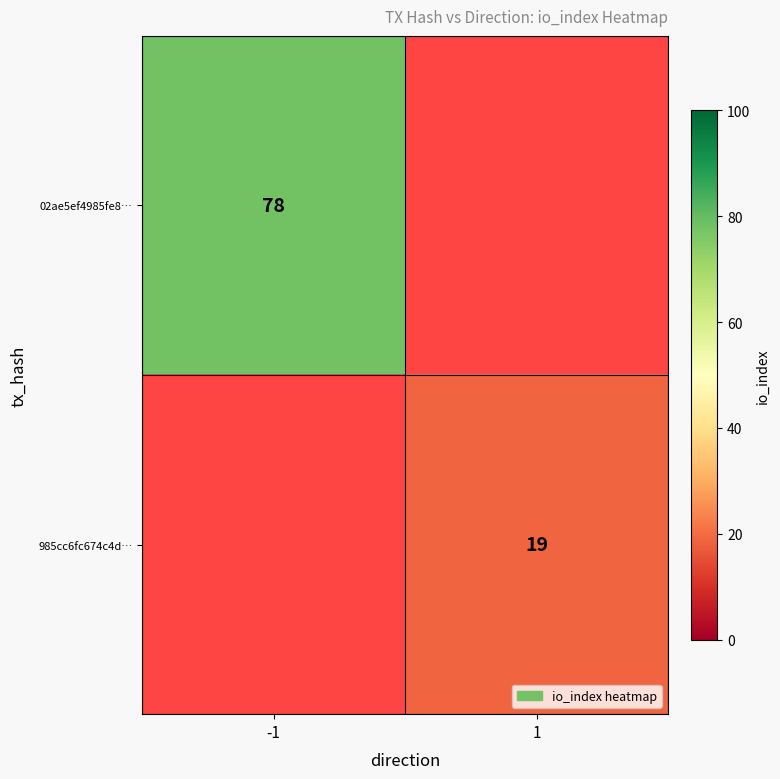

The 985cc6fc674c4d… series shows 19 at 1. True or false?

True